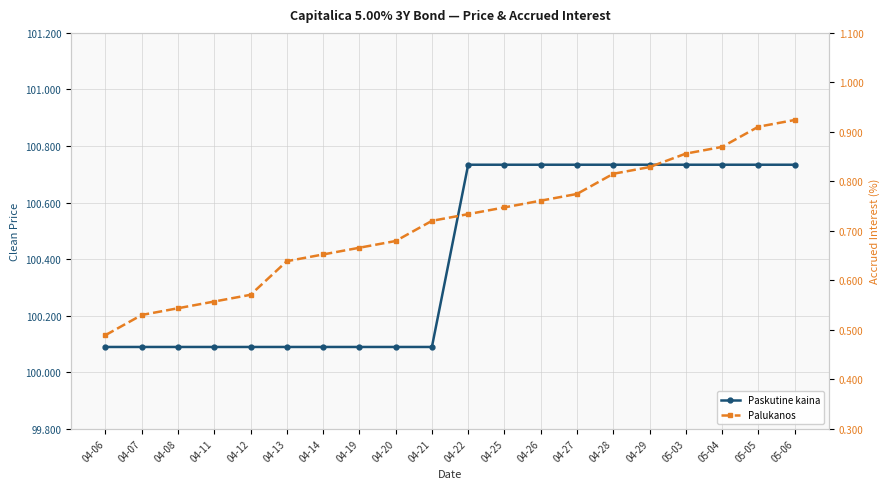

What is the lowest value of the Palukanos series?

0.5